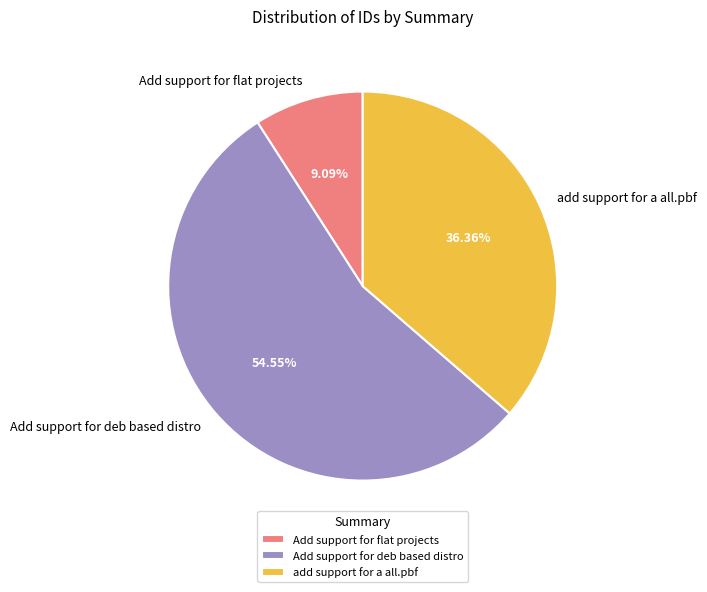

True or false: Add support for flat projects accounts for 21% of the total.

False